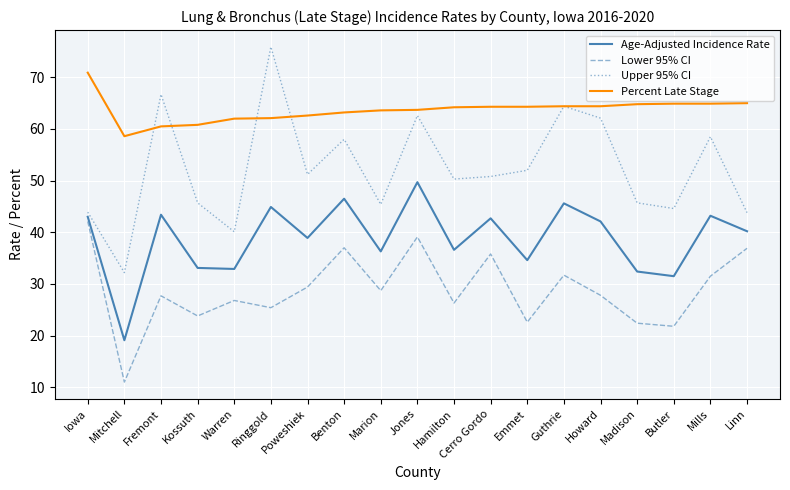

True or false: Upper 95% CI and Lower 95% CI intersect in this chart.

False